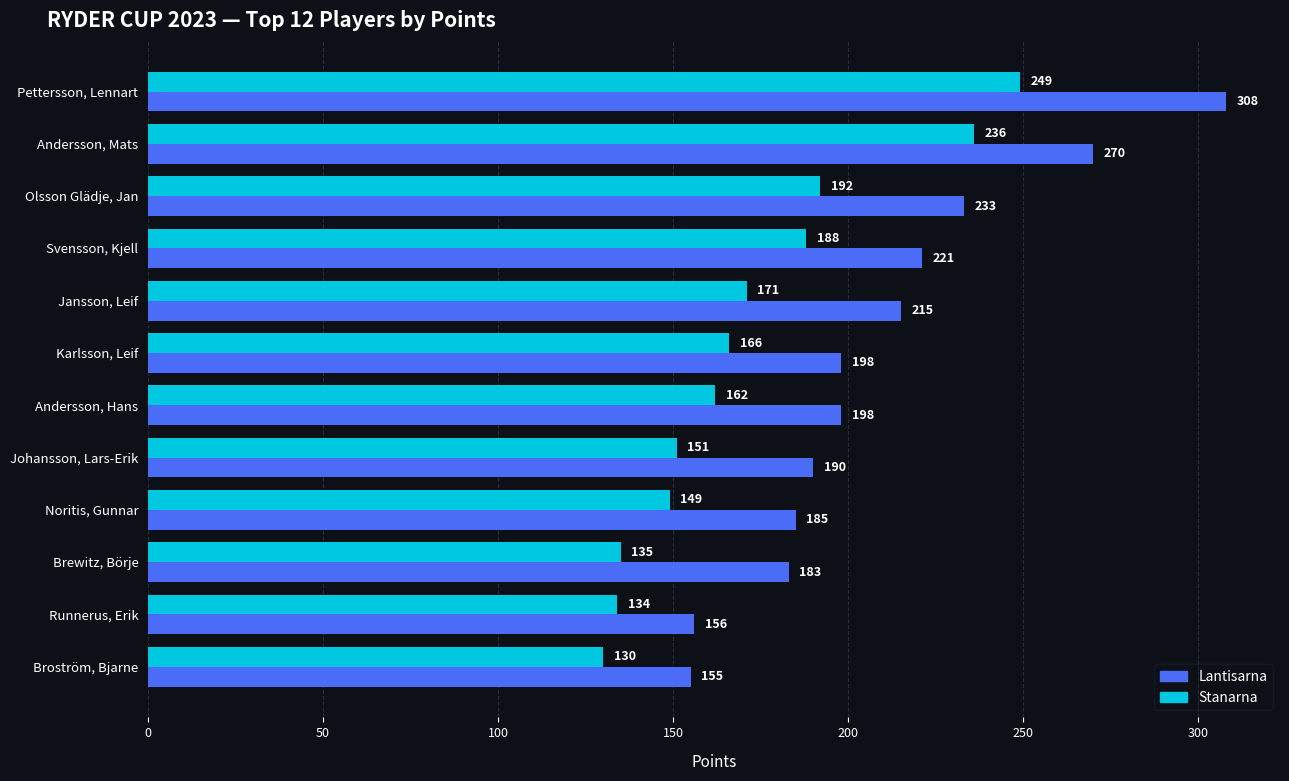

At which category does the chart reach its minimum across all series?

Broström, Bjarne